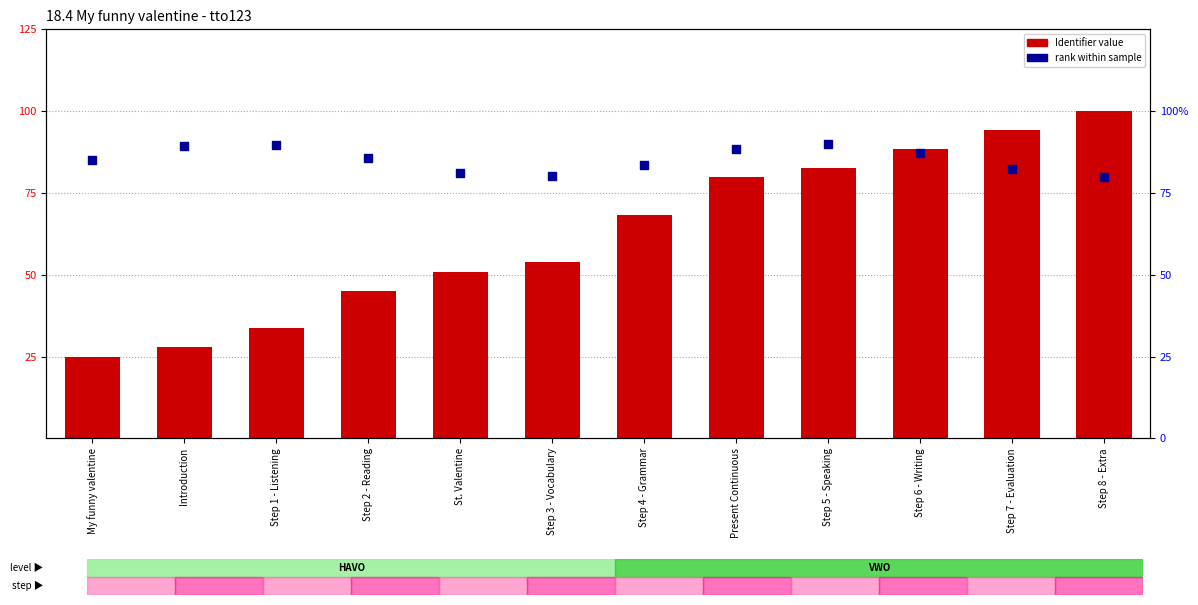

Which series has the largest Y range (max minus min)?

Identifier (scaled)